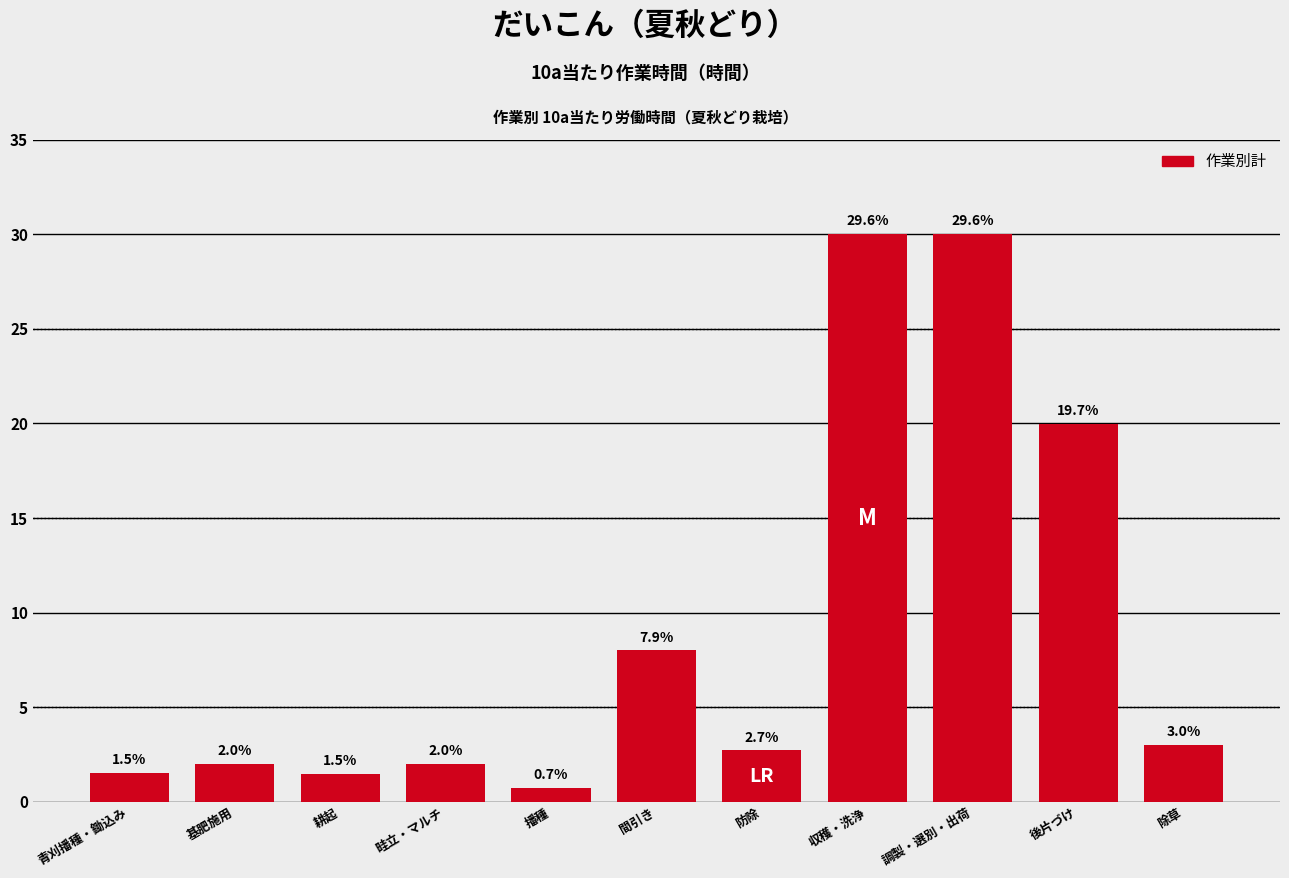

Reading right to left, transcribe all the data shown in this chart.

3.0	20.0	30.0	30.0	2.7	8.0	0.7	2.0	1.5	2.0	1.5